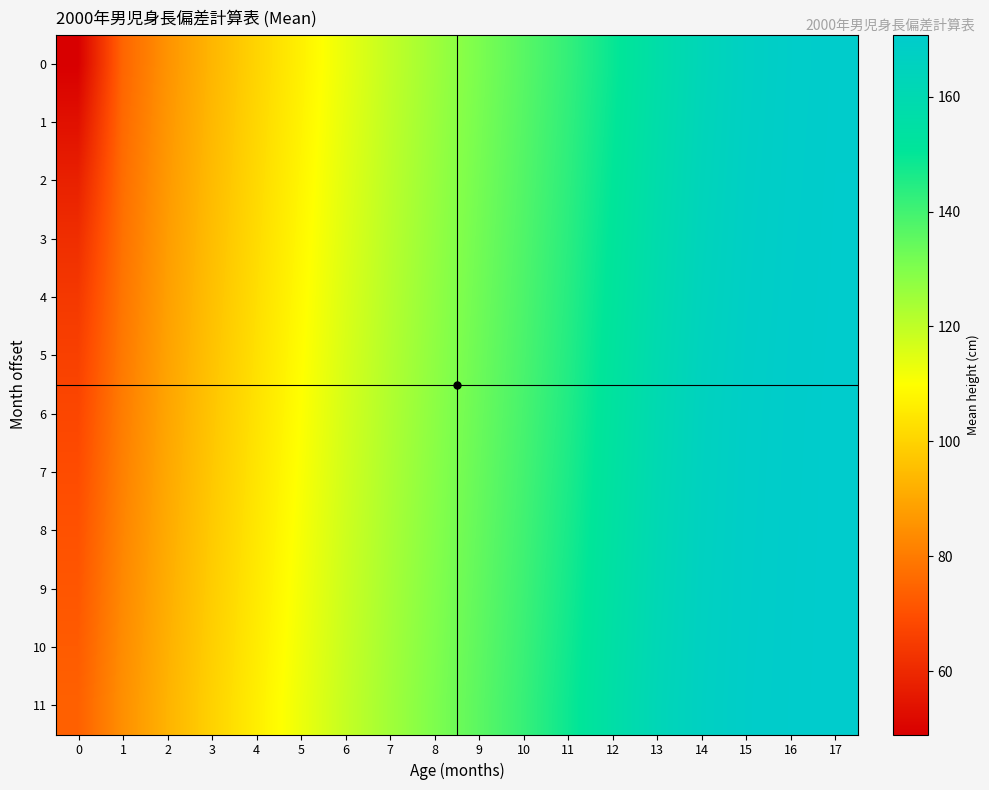

Reading left to right, list all the values displayed in this chart.

0: 0=49.0	1=75.0	2=85.4	3=93.3	4=100.2	5=106.7	6=113.3	7=119.6	8=125.3	9=130.8	10=136.3	11=142.2	12=149.1	13=156.4	14=162.8	15=167.1	16=169.3	17=170.4
1: 0=53.5	1=76.0	2=86.2	3=94.0	4=100.8	5=107.2	6=113.9	7=120.1	8=125.8	9=131.3	10=136.8	11=142.7	12=149.7	13=157.0	14=163.2	15=167.3	16=169.5	17=170.5
2: 0=57.9	1=76.9	2=86.9	3=94.6	4=101.3	5=107.8	6=114.5	7=120.6	8=126.2	9=131.8	10=137.3	11=143.2	12=150.4	13=157.6	14=163.7	15=167.6	16=169.6	17=170.6
3: 0=61.4	1=77.8	2=87.6	3=95.1	4=101.9	5=108.3	6=115.0	7=121.0	8=126.7	9=132.2	10=137.7	11=143.8	12=151.0	13=158.2	14=164.1	15=167.8	16=169.7	17=170.6
4: 0=64.2	1=78.8	2=88.3	3=95.7	4=102.4	5=108.9	6=115.6	7=121.5	8=127.2	9=132.7	10=138.2	11=144.3	12=151.6	13=158.8	14=164.6	15=168.1	16=169.8	17=170.7
5: 0=66.2	1=79.6	2=88.9	3=96.3	4=103.0	5=109.4	6=116.1	7=122.0	8=127.6	9=133.1	10=138.6	11=144.8	12=152.3	13=159.4	14=165.0	15=168.3	16=170.0	17=170.7
6: 0=67.8	1=80.5	2=89.6	3=96.9	4=103.5	5=110.0	6=116.7	7=122.5	8=128.1	9=133.6	10=139.1	11=145.3	12=152.9	13=160.0	14=165.5	15=168.6	16=170.1	17=170.8
7: 0=69.2	1=81.4	2=90.2	3=97.5	4=104.0	5=110.5	6=117.2	7=123.0	8=128.6	9=134.1	10=139.6	11=145.9	12=153.5	13=160.5	14=165.8	15=168.7	16=170.2	17=170.8
8: 0=70.5	1=82.3	2=90.8	3=98.0	4=104.6	5=111.1	6=117.7	7=123.4	8=129.0	9=134.5	10=140.1	11=146.6	12=154.1	13=160.9	14=166.0	15=168.8	16=170.2	17=170.8
9: 0=71.7	1=83.1	2=91.5	3=98.6	4=105.1	5=111.6	6=118.2	7=123.9	8=129.5	9=135.0	10=140.7	11=147.2	12=154.7	13=161.4	14=166.3	15=169.0	16=170.3	17=170.8
10: 0=72.8	1=83.9	2=92.1	3=99.2	4=105.7	5=112.2	6=118.6	7=124.4	8=129.9	9=135.4	10=141.2	11=147.8	12=155.3	13=161.8	14=166.5	15=169.1	16=170.3	17=170.8
11: 0=73.9	1=84.7	2=92.7	3=99.7	4=106.2	5=112.7	6=119.1	7=124.8	8=130.4	9=135.9	10=141.7	11=148.5	12=155.9	13=162.3	14=166.8	15=169.2	16=170.4	17=170.8